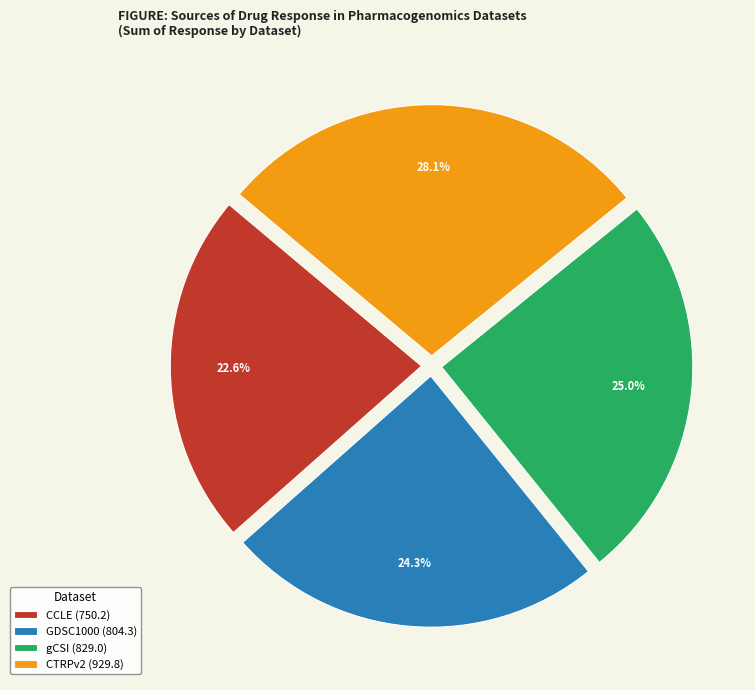

Approximately how many times larger is the value at gCSI (829.0) compared to CCLE (750.2)?

1.1